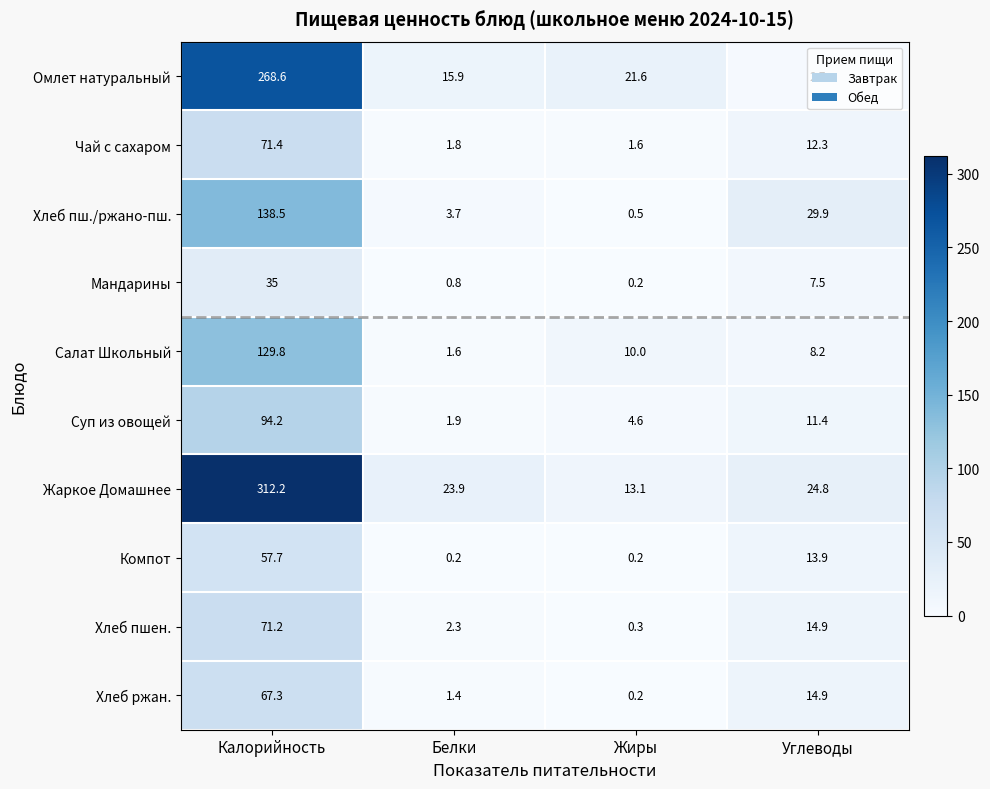

Between Белки and Углеводы, which series saw the biggest shift?

Хлеб пш./ржано-пш.